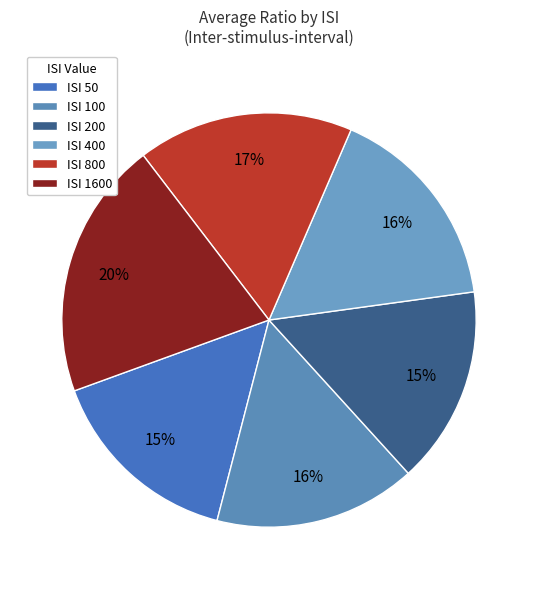

Count the number of slices in the pie.

6